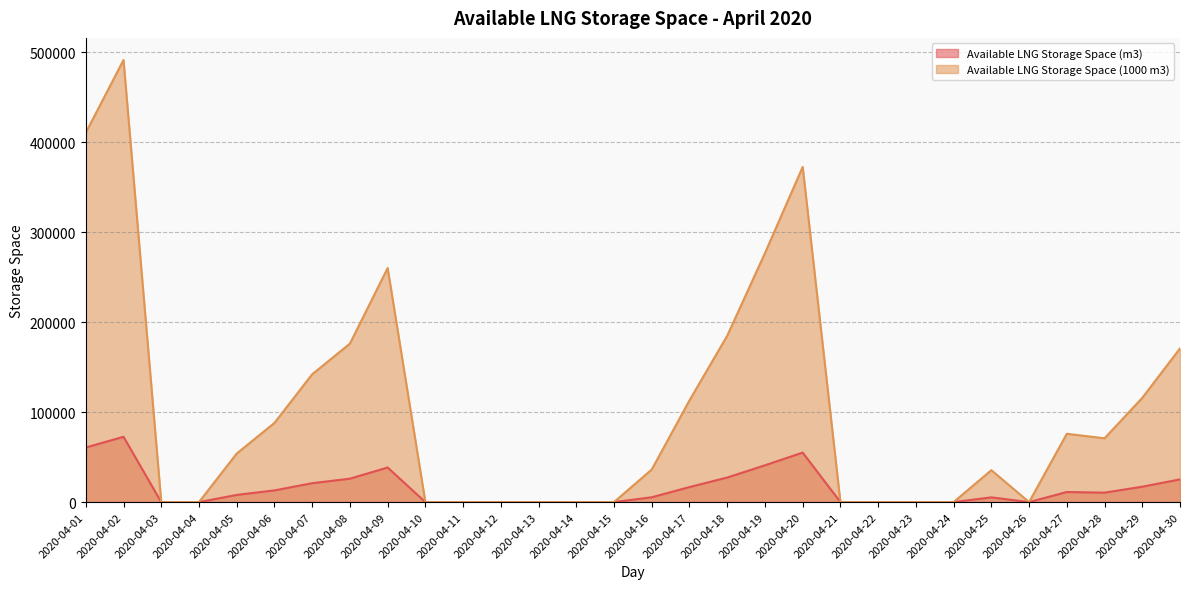

At which label does Available LNG Storage Space (1000 m3) reach its minimum?

2020-04-03